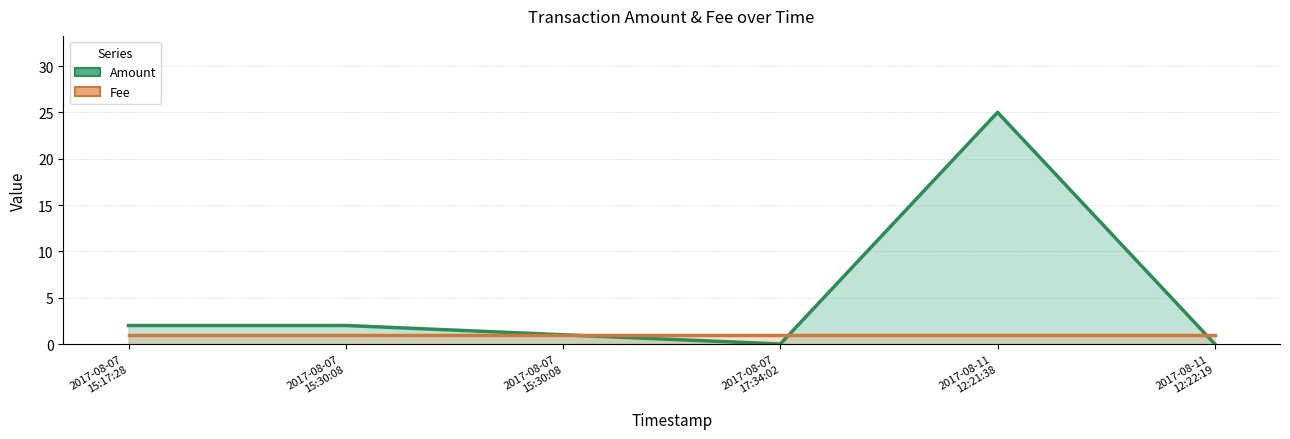

In Amount, how many points are lower than both neighbors (excluding endpoints)?

1